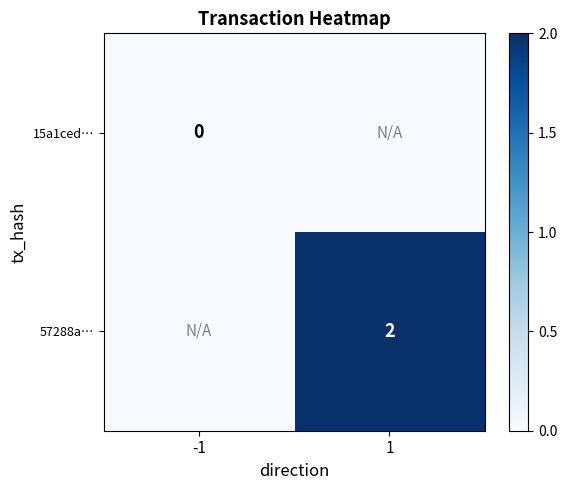

Is the value of 15a1ced… at -1 greater than the value of 57288a… at 1?

No